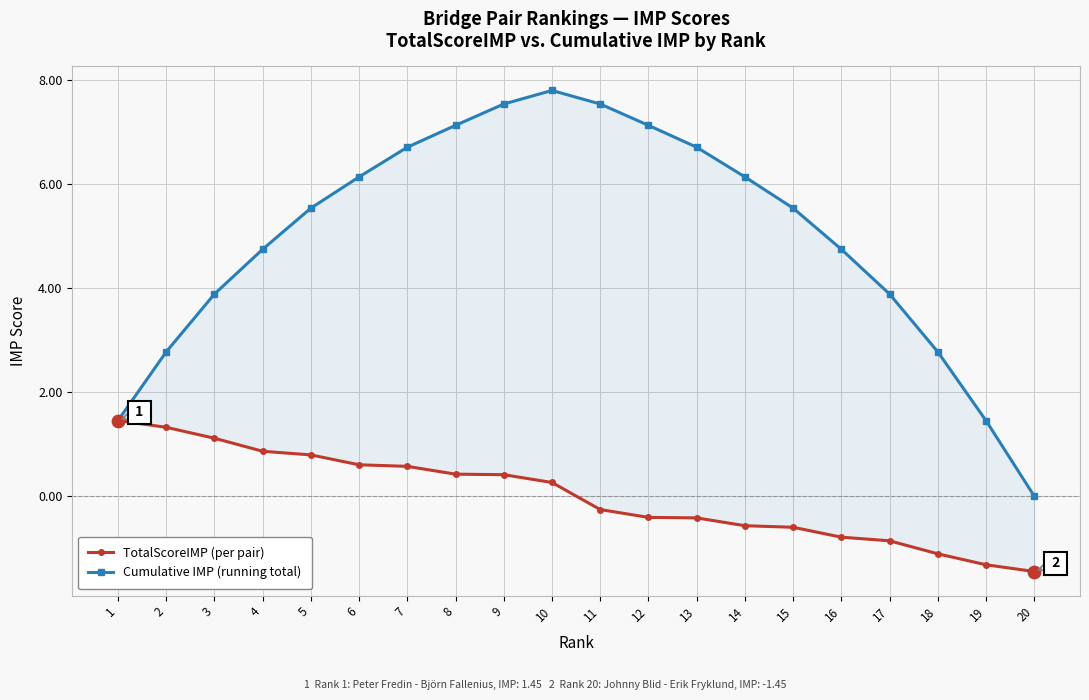

Which series contains the lowest Y value?

TotalScoreIMP (per pair)